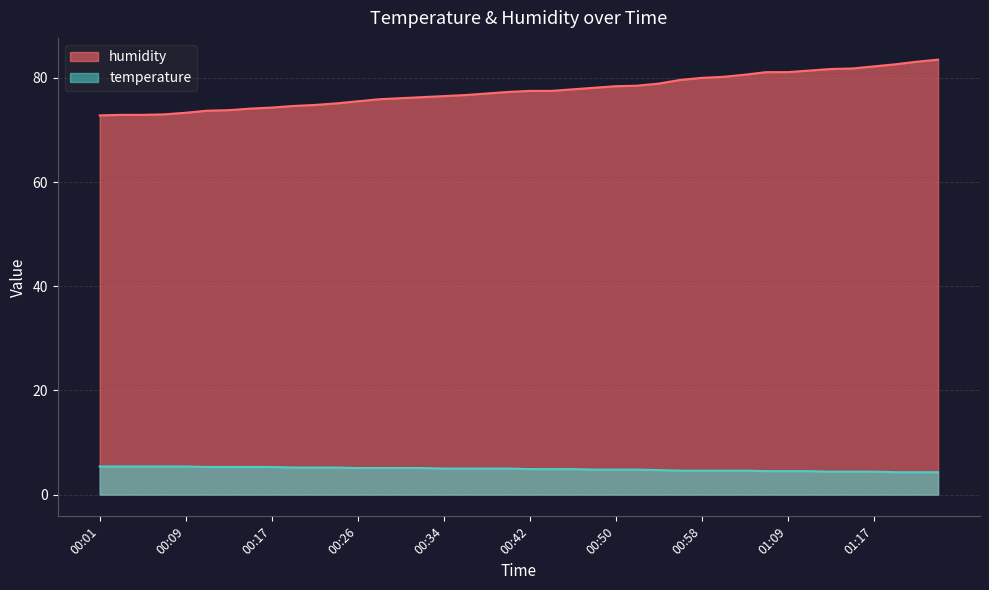

What are all the series names shown in the legend?

humidity, temperature